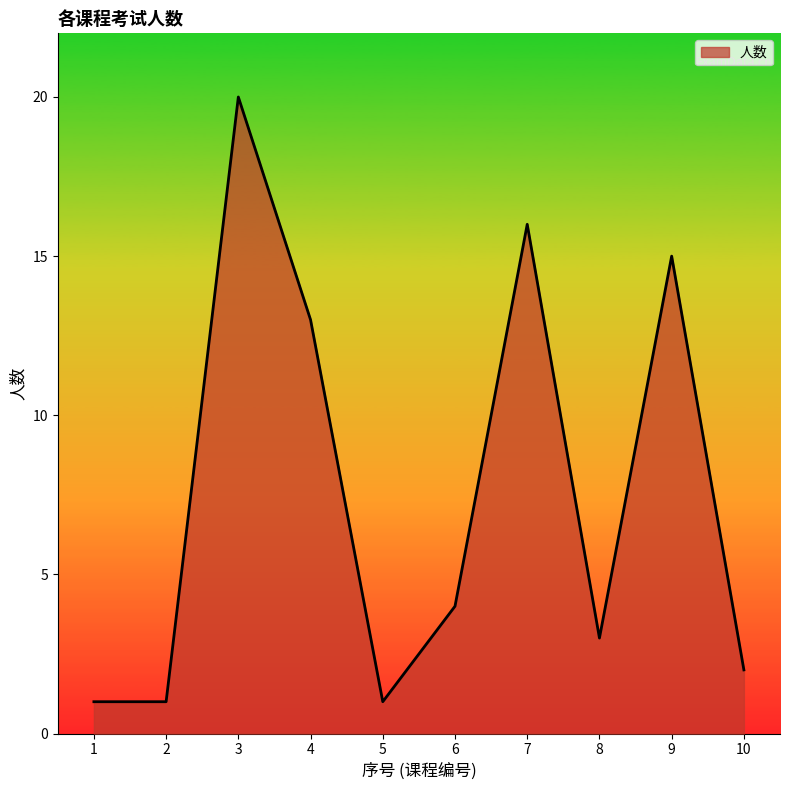

What is the approximate value at 9, to the nearest 10?

20